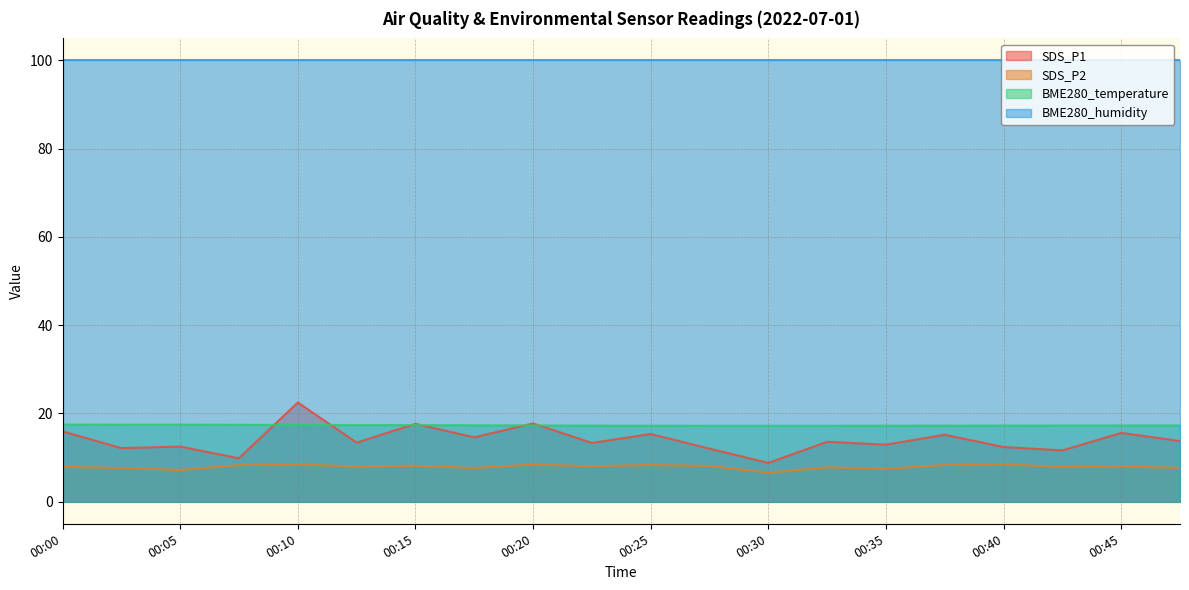

The SDS_P1 series shows 7.0 at 00:25. True or false?

False